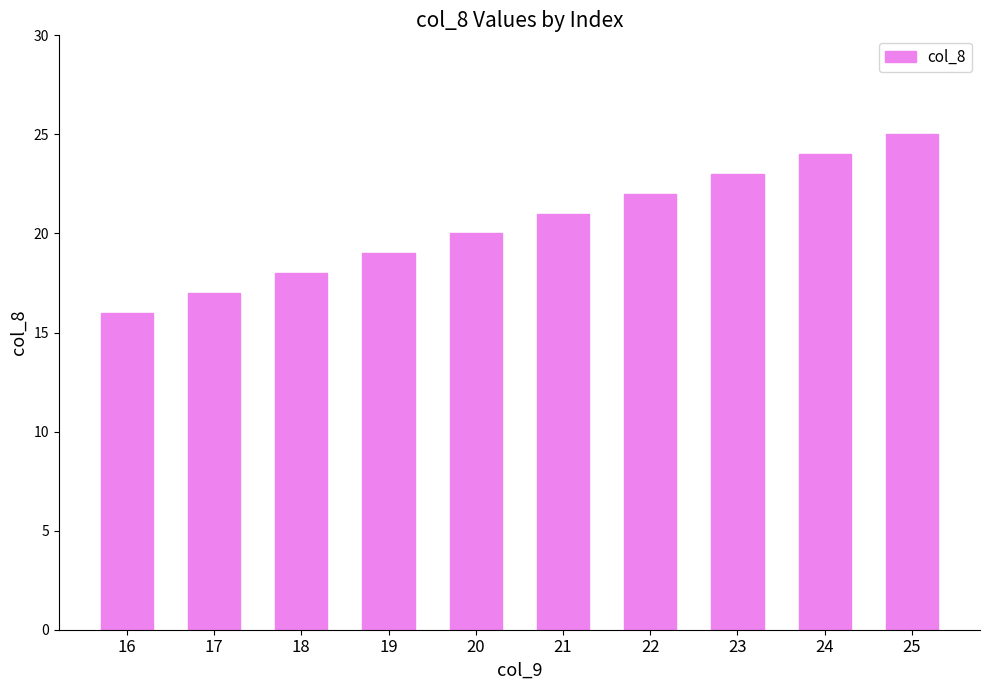

The value at 19 is 19. True or false?

True